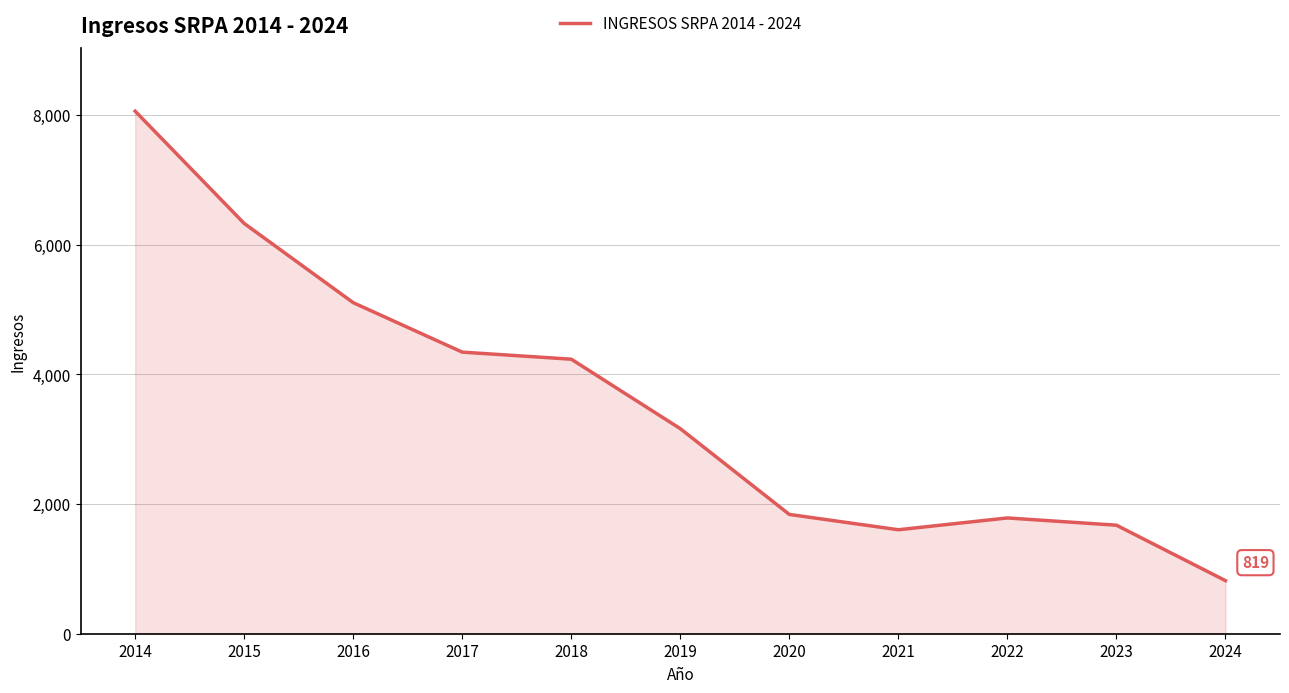

True or false: the data shows 2118 at 2018.

False